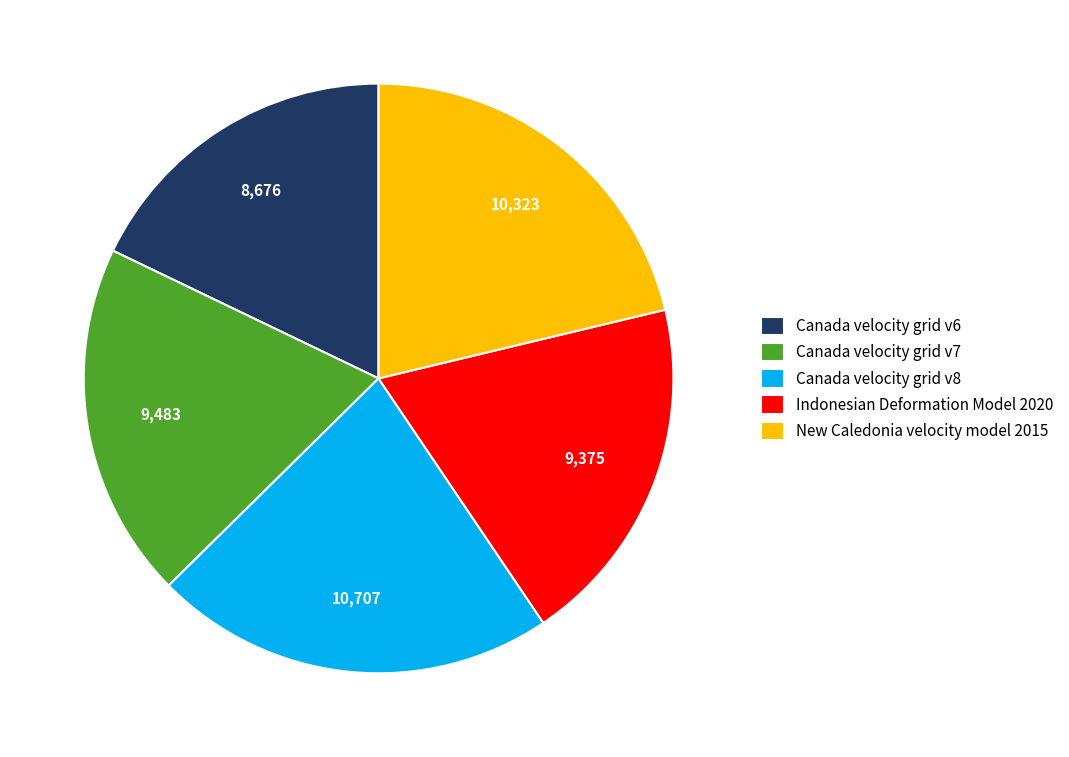

Is it true that New Caledonia velocity model 2015 is 8% of the pie?

False